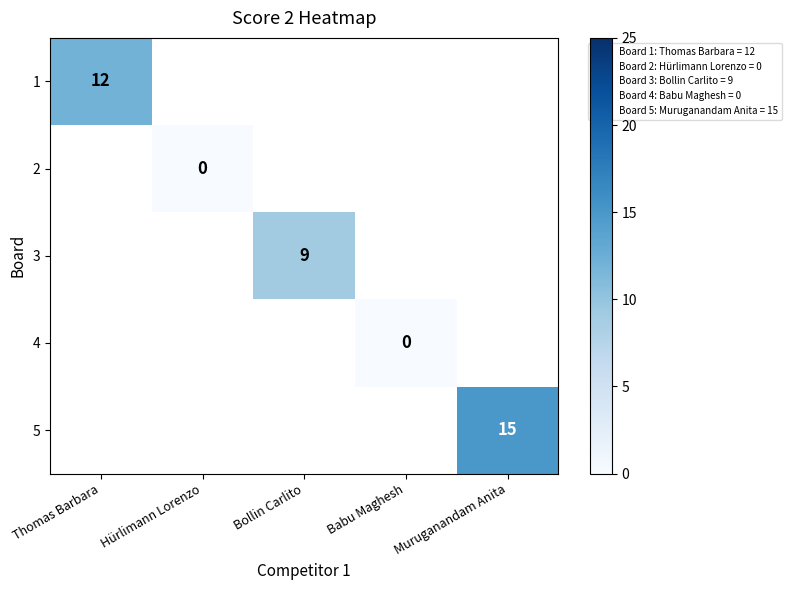

True or false: 5 has a value of 8 at Muruganandam Anita.

False